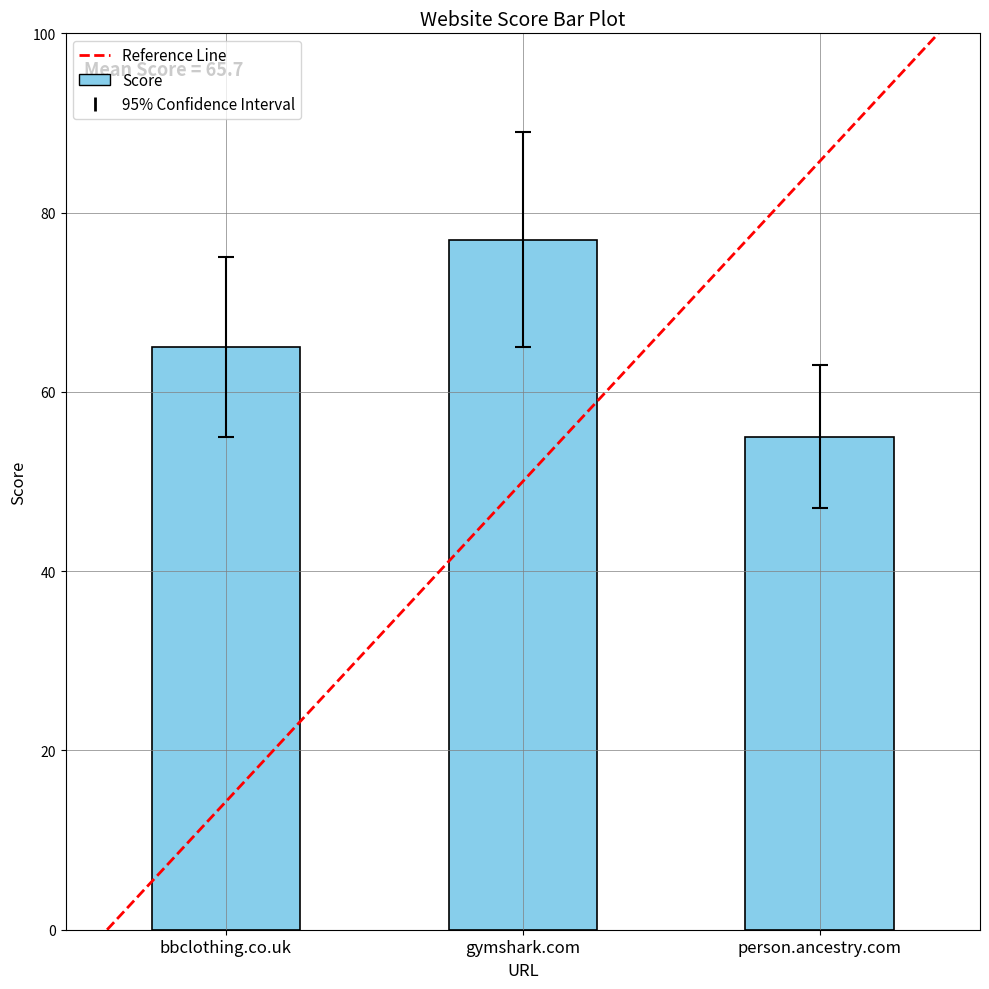

Reading right to left, transcribe all the data shown in this chart.

55	77	65